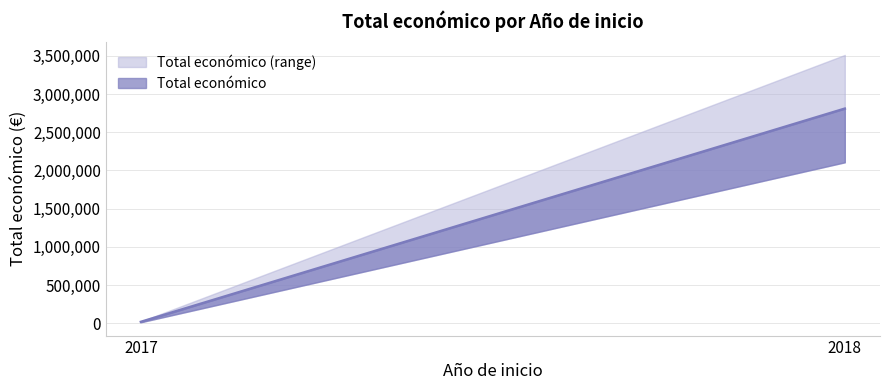

At which label does the data first exceed 344243?

2018